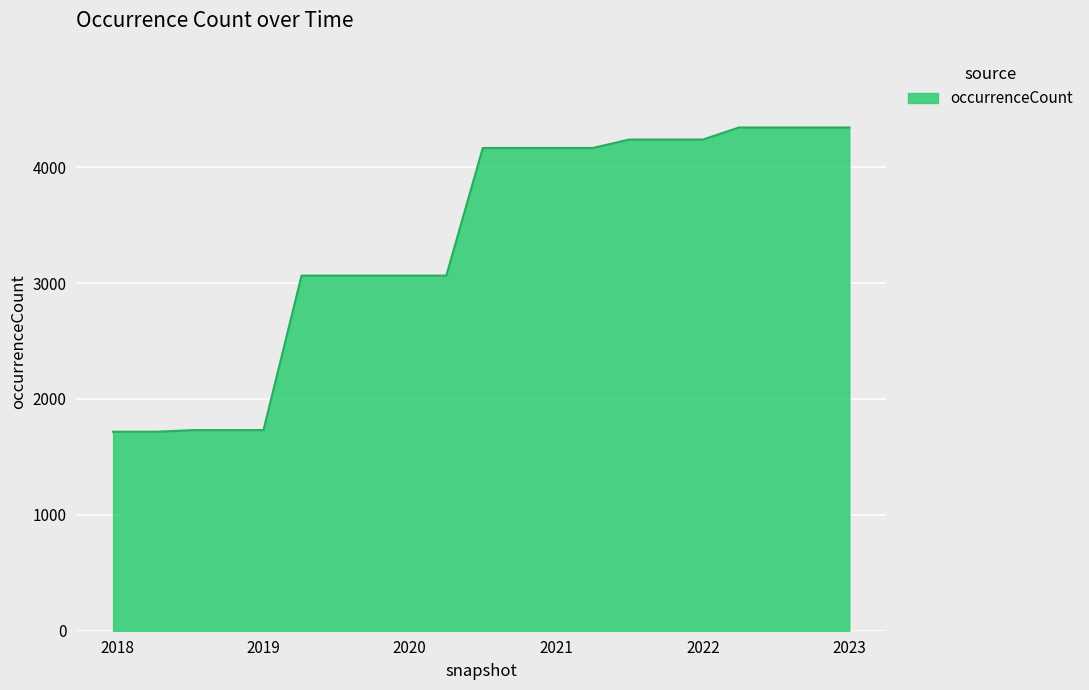

How many lines are shown in the chart?

1